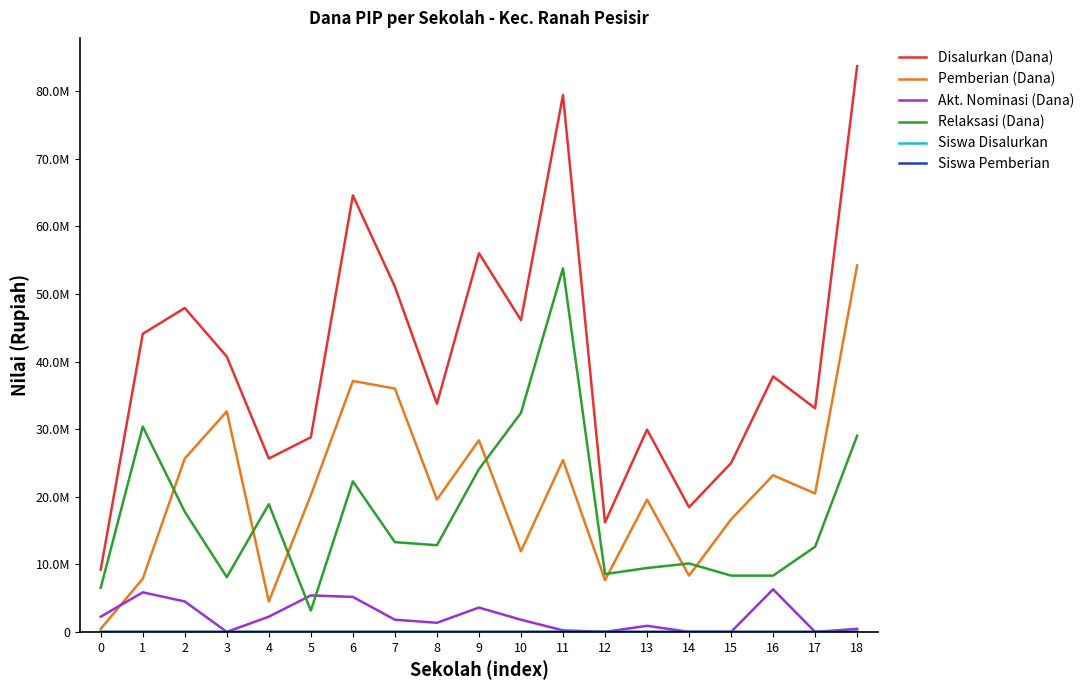

Reading left to right, what are all the values shown in this chart?

Disalurkan (Dana): 9225000	44100000	47925000	40725000	25650000	28800000	64575000	51075000	33750000	56025000	46125000	79425000	16200000	29925000	18450000	24975000	37800000	33075000	83700000
Pemberian (Dana): 450000	7875000	25650000	32625000	4500000	20250000	37125000	36000000	19575000	28350000	11925000	25425000	7650000	19575000	8325000	16650000	23175000	20475000	54225000
Akt. Nominasi (Dana): 2250000	5850000	4500000	0	2250000	5400000	5175000	1800000	1350000	3600000	1800000	225000	0	900000	0	0	6300000	0	450000
Relaksasi (Dana): 6525000	30375000	17775000	8100000	18900000	3150000	22275000	13275000	12825000	24075000	32400000	53775000	8550000	9450000	10125000	8325000	8325000	12600000	29025000
Siswa Disalurkan: 27	106	122	94	59	69	155	128	82	144	110	198	40	73	45	62	90	82	200
Siswa Pemberian: 1	20	59	74	11	46	83	85	46	68	27	66	18	46	19	38	54	49	131